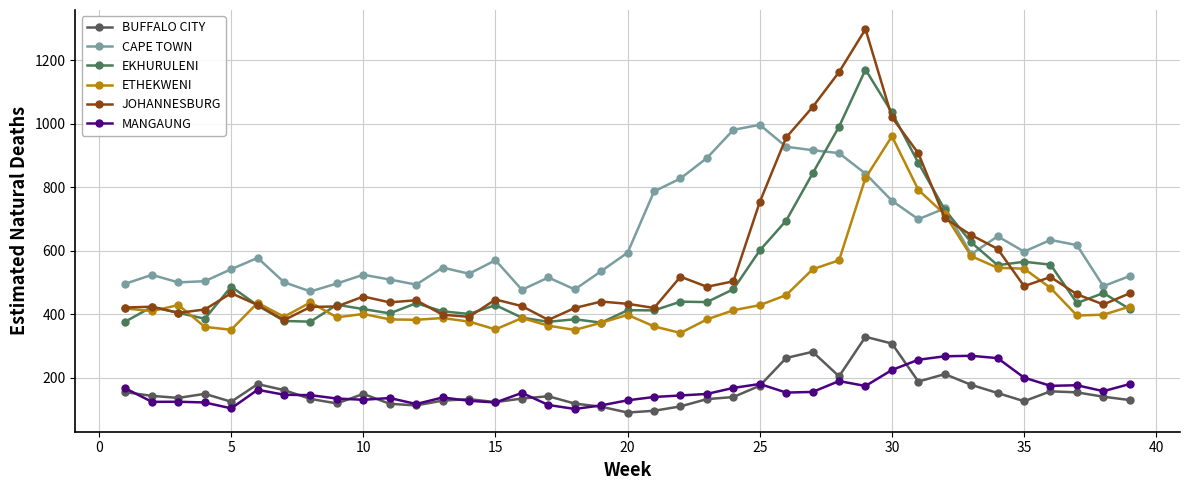

How many times do CAPE TOWN and JOHANNESBURG cross each other?

4